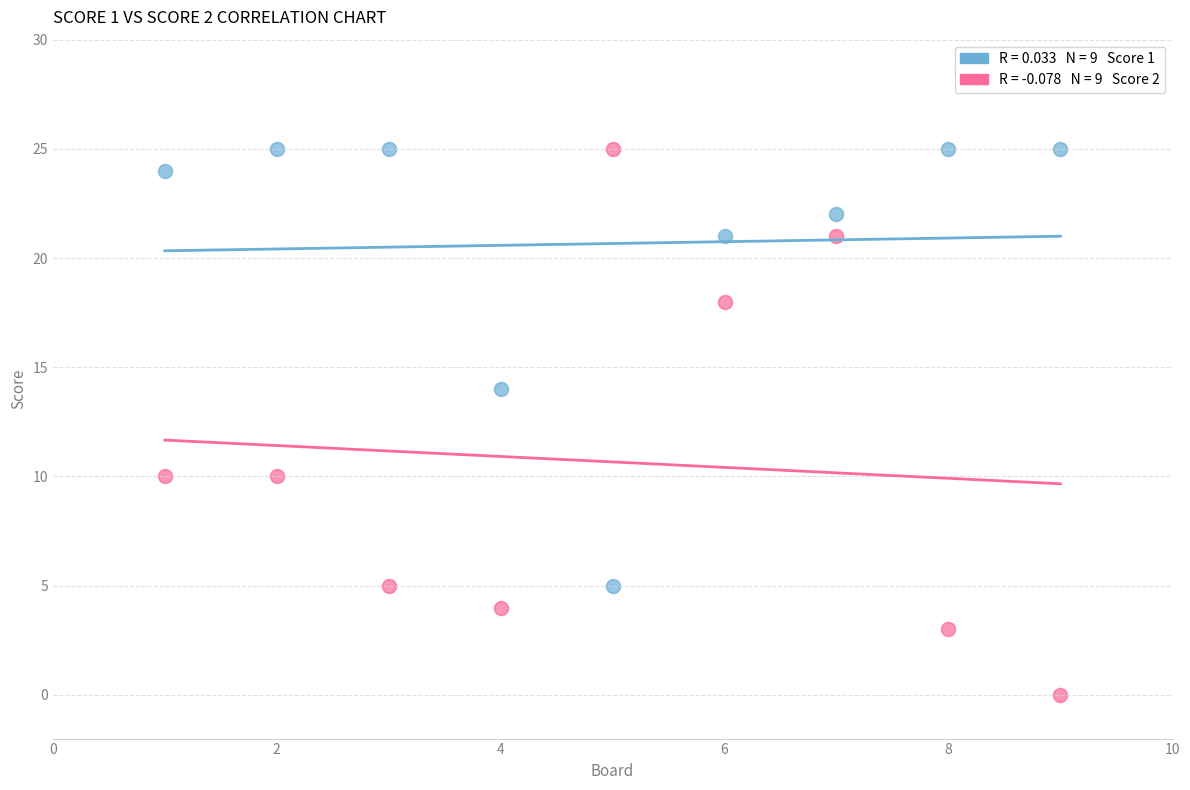

Across all data points, what is the range of X values (max minus min)?

8